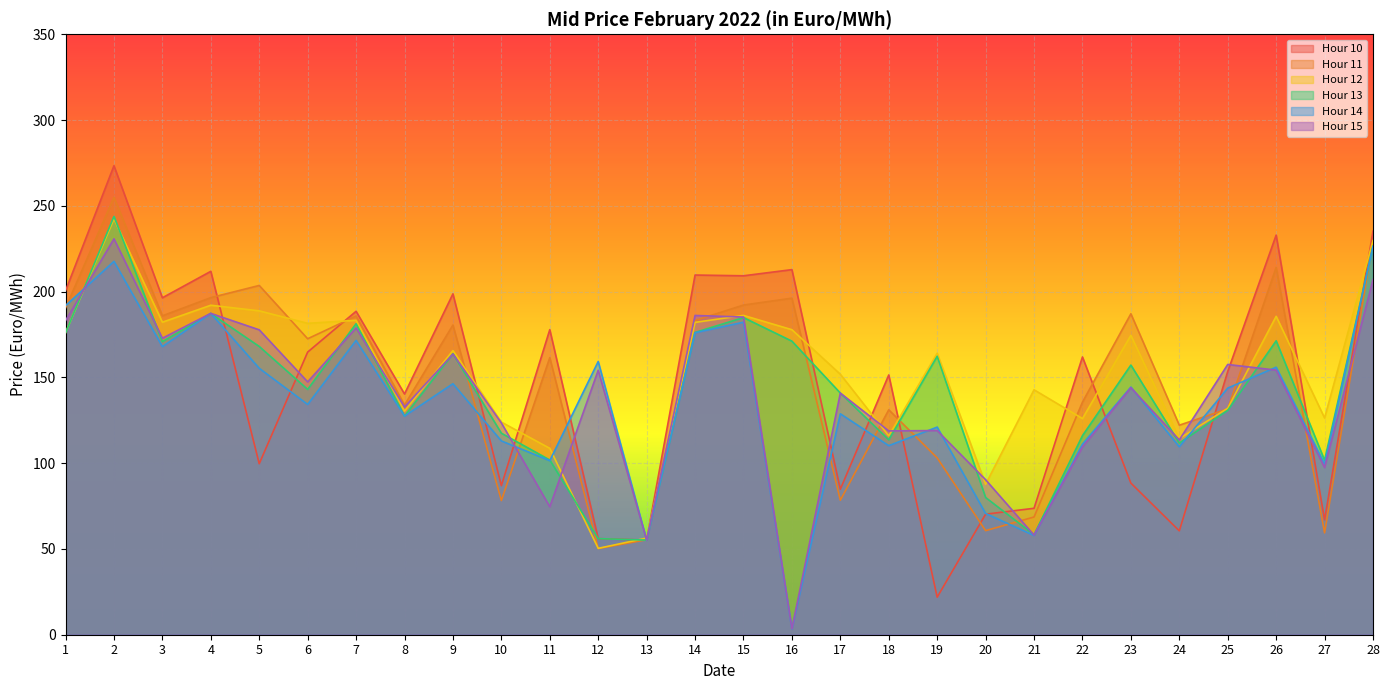

Rank the series at 2 from highest to lowest value.

Hour 10, Hour 11, Hour 13, Hour 12, Hour 15, Hour 14